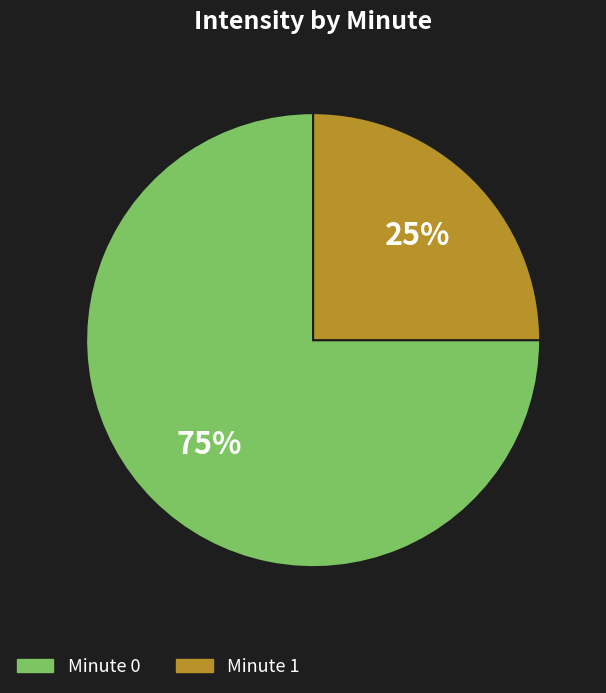

Does Minute 0 account for over 50% of the chart?

Yes